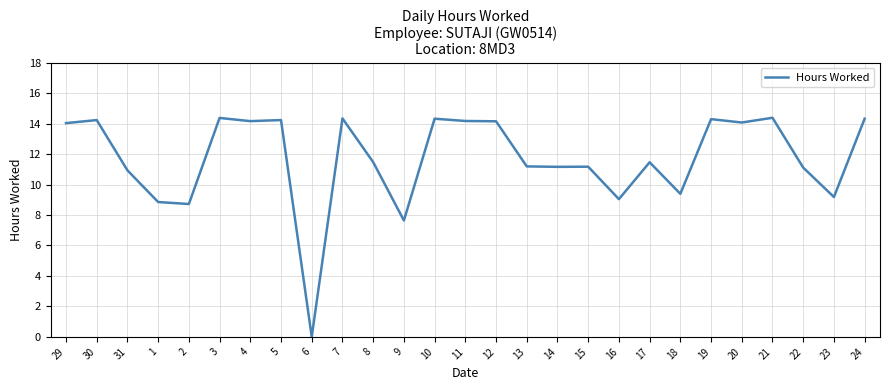

Which label corresponds to the smallest value in the chart?

6